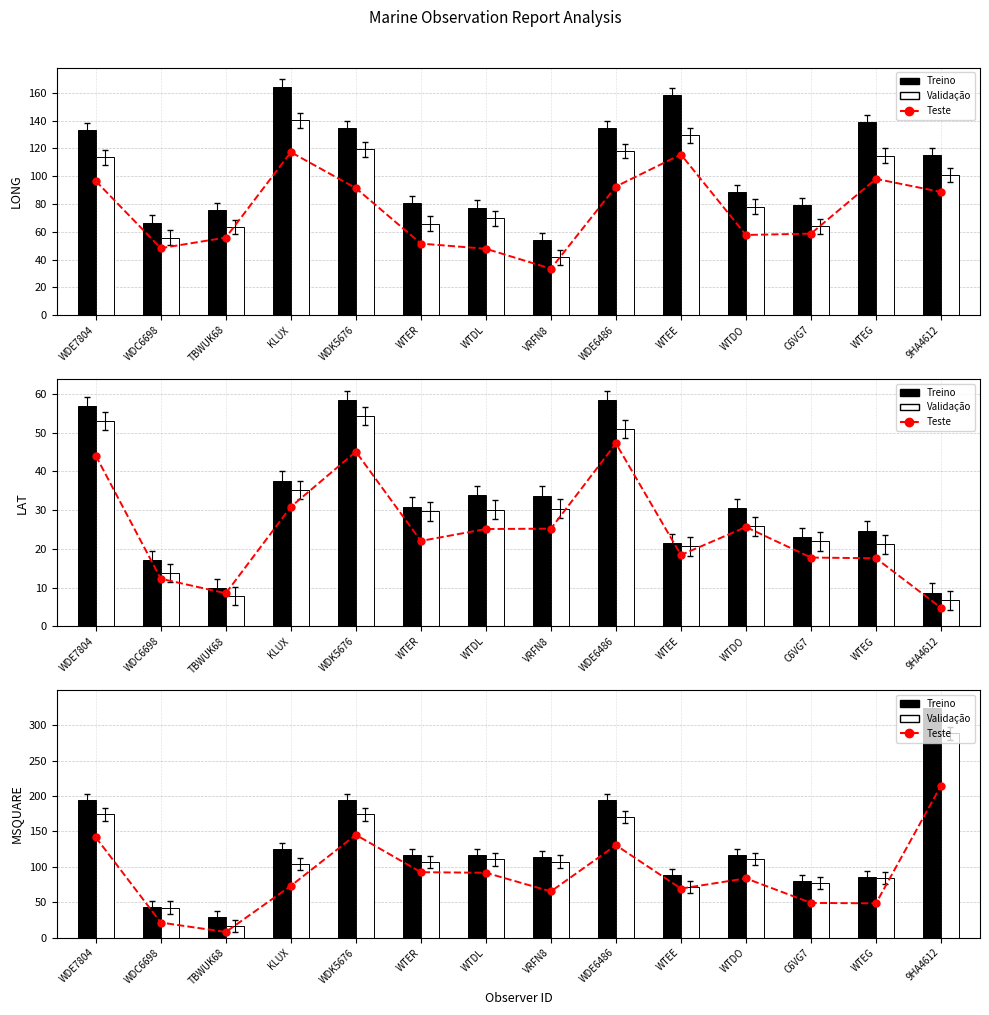

How many data points in Teste are less than 83?

7